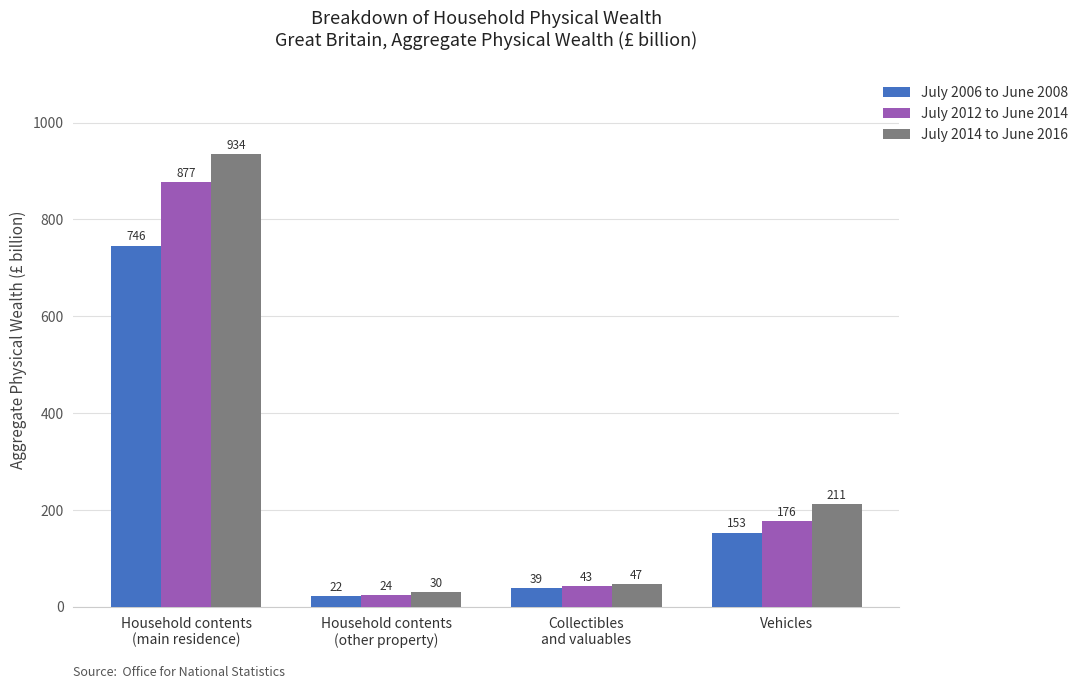

True or false: July 2014 to June 2016 has a value of 47 at Collectibles
and valuables.

True